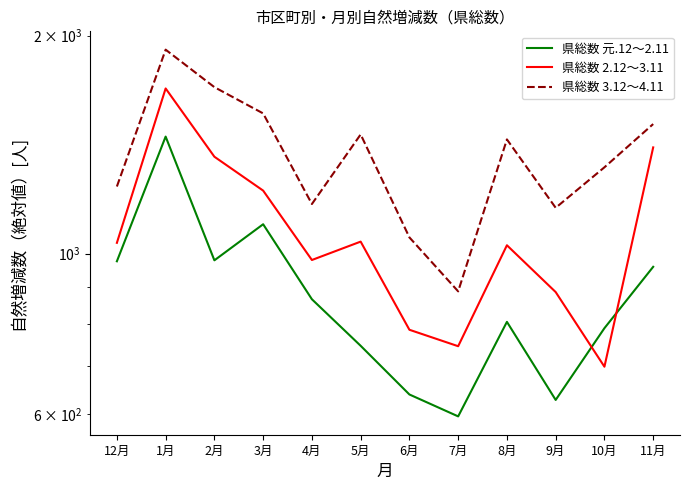

How many interior local peaks does the 県総数 3.12～4.11 series have?

3